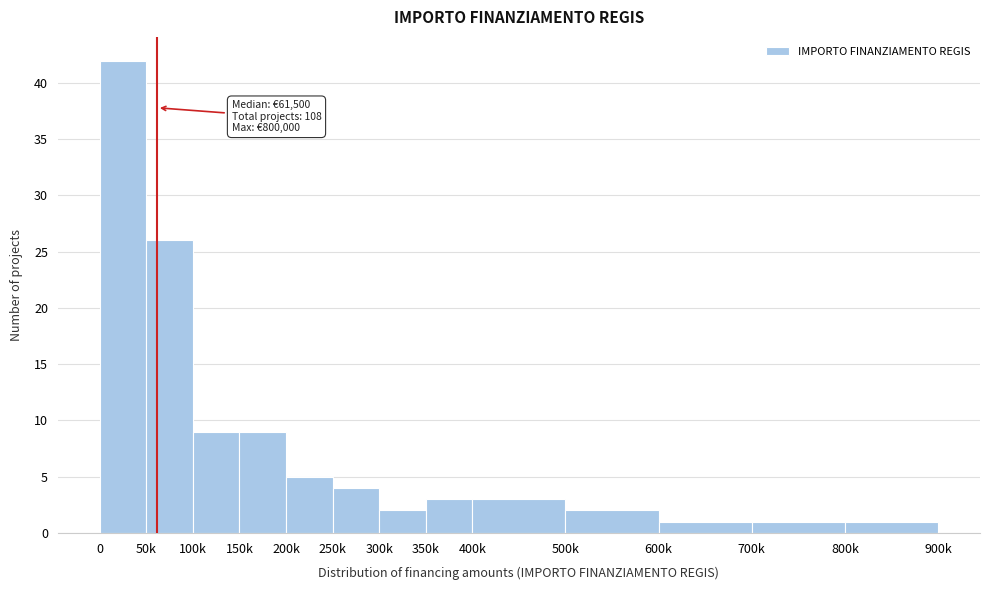

Reading left to right, transcribe all the data shown in this chart.

0=42	50k=26	100k=9	150k=9	200k=5	250k=4	300k=2	350k=3	400k=3	500k=2	600k=1	700k=1	800k=1